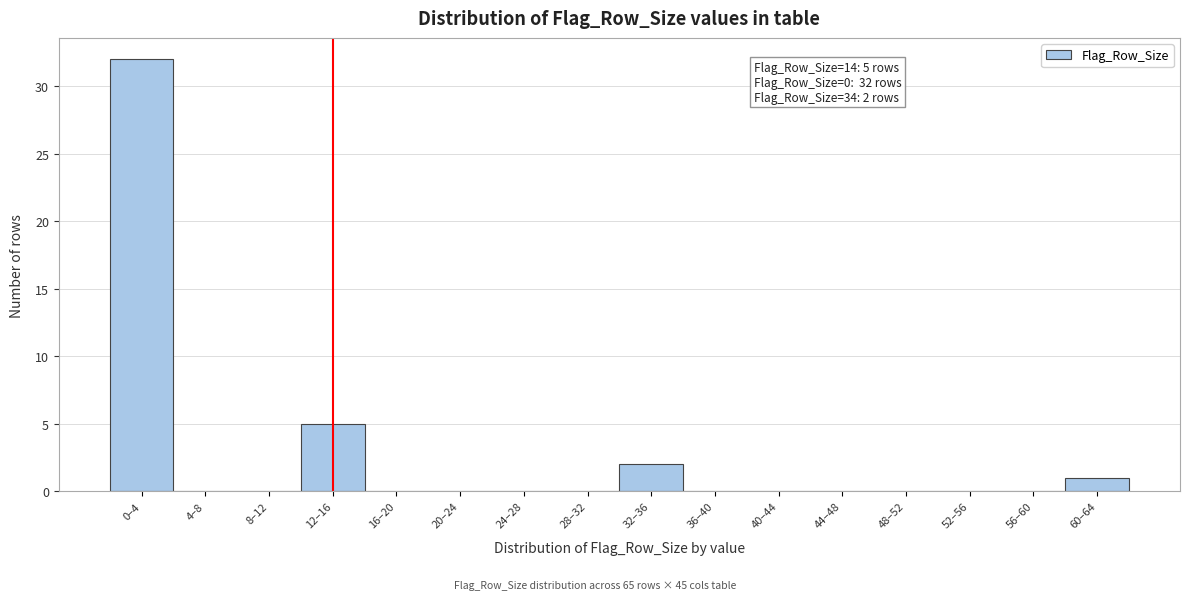

Reading left to right, transcribe all the data shown in this chart.

0–4=32	4–8=0	8–12=0	12–16=5	16–20=0	20–24=0	24–28=0	28–32=0	32–36=2	36–40=0	40–44=0	44–48=0	48–52=0	52–56=0	56–60=0	60–64=1